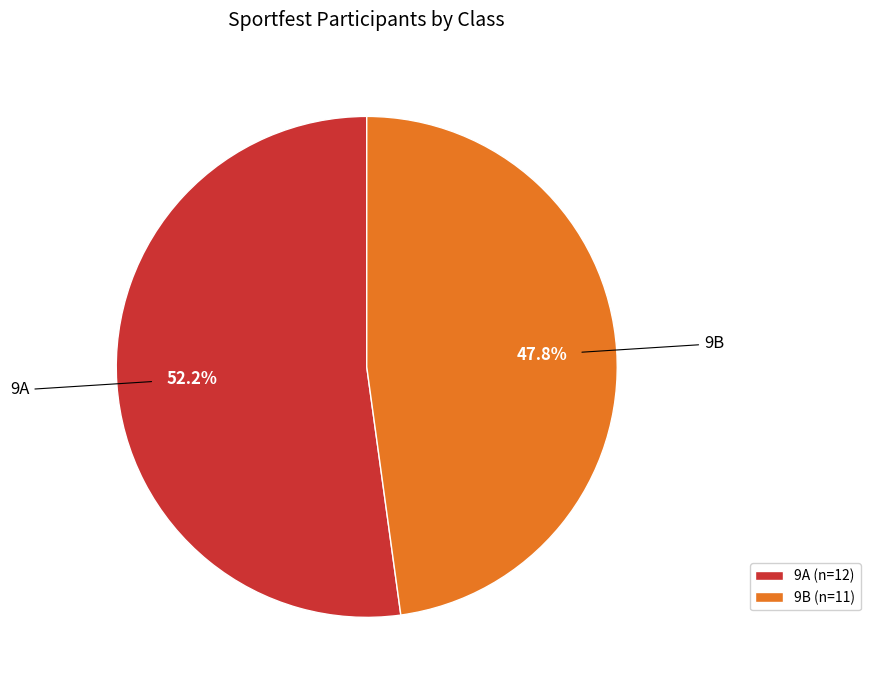

Approximately how many times larger is the value at 9A compared to 9B?

1.1